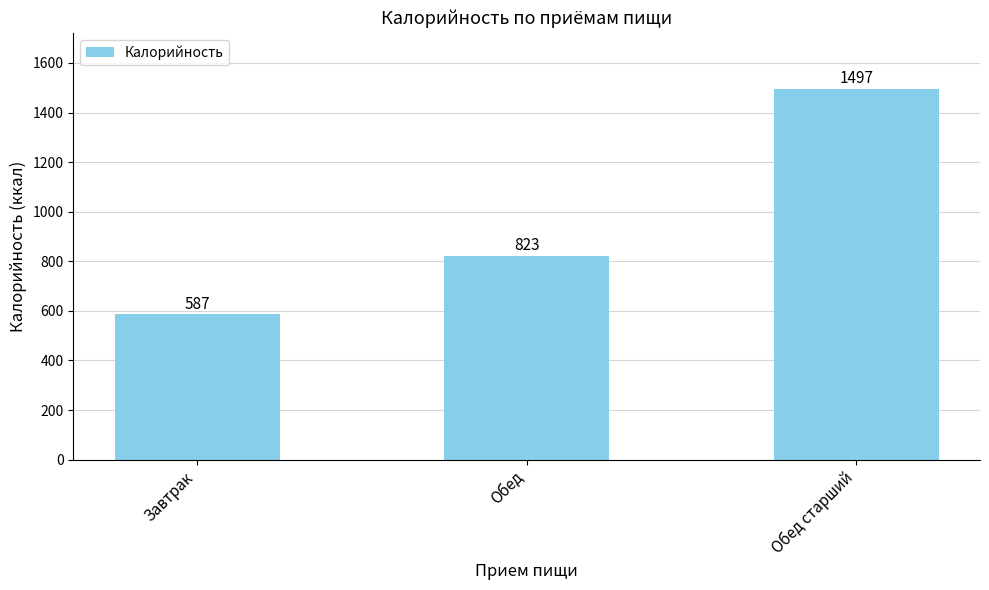

How many values are below 823?

1